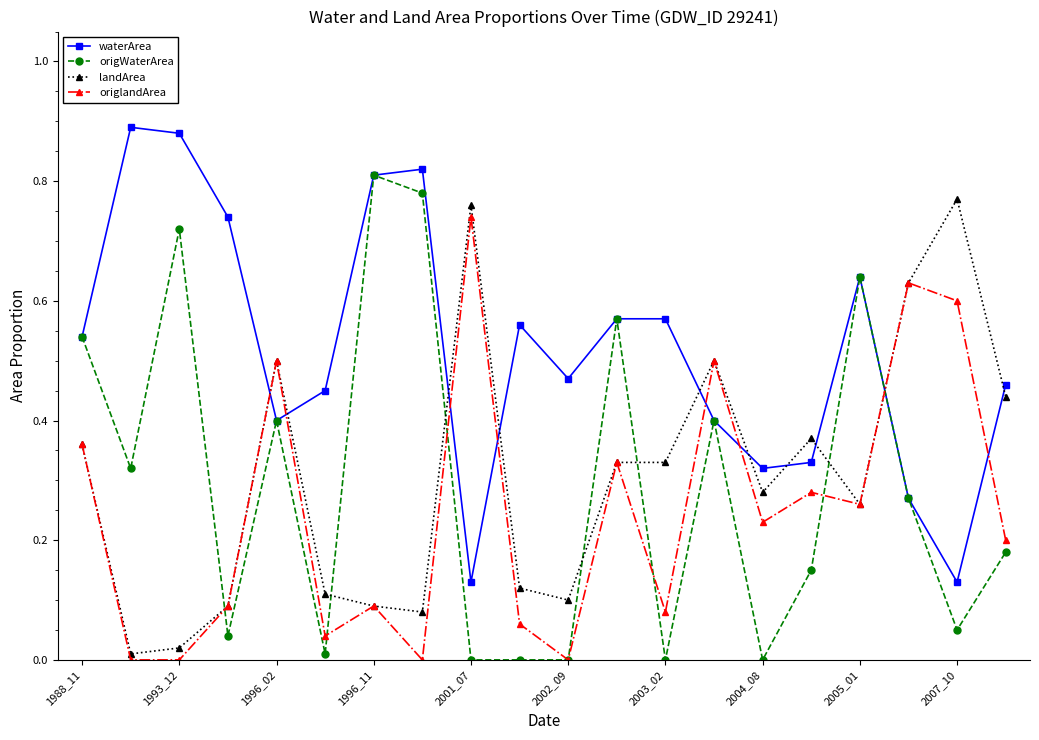

Does the chart display data point markers on the line(s)?

Yes